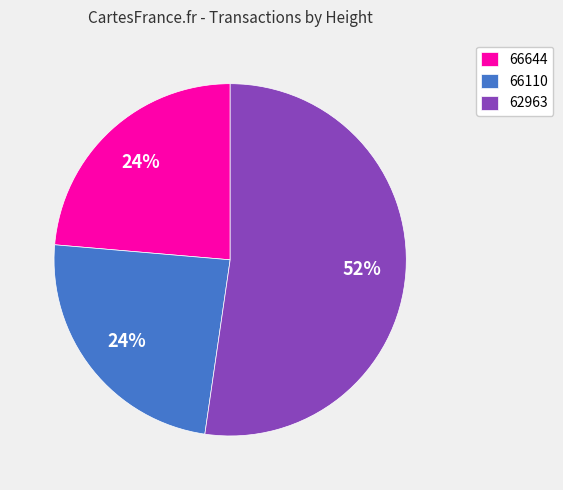

What percentage is the 66644 slice, to the nearest percent?

24%